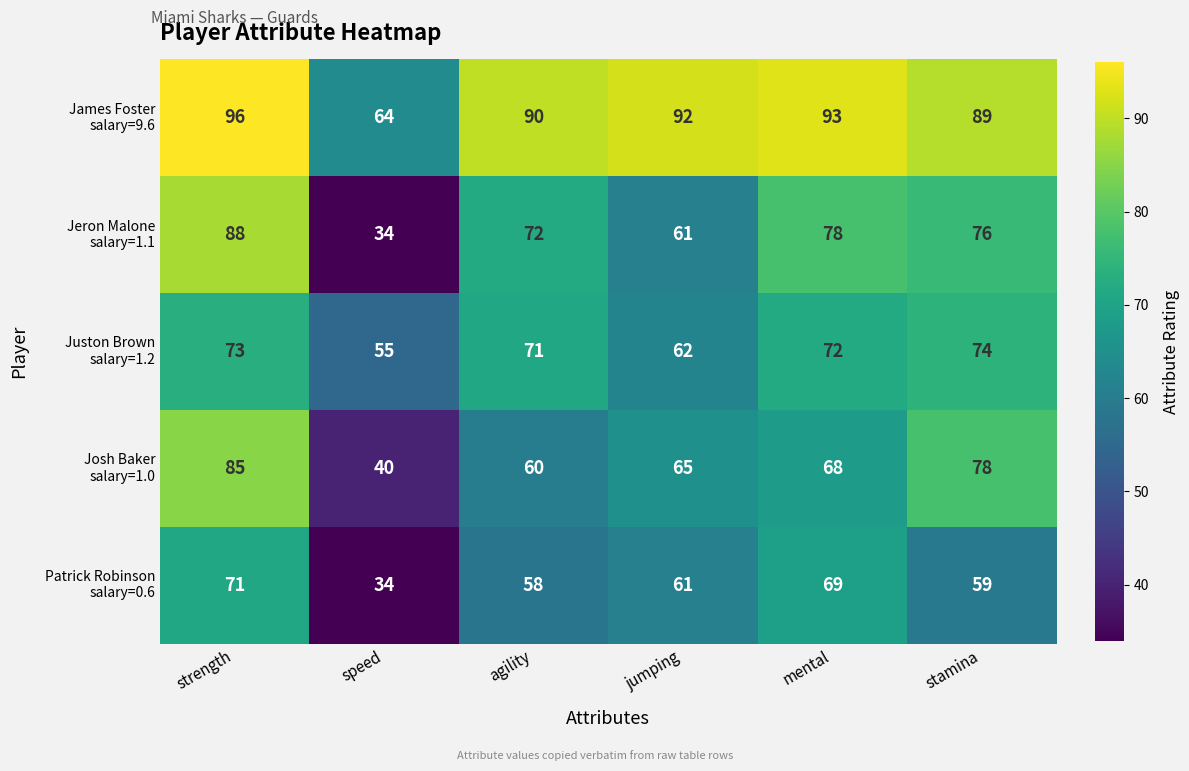

At which category is the sum across all series the highest?

strength